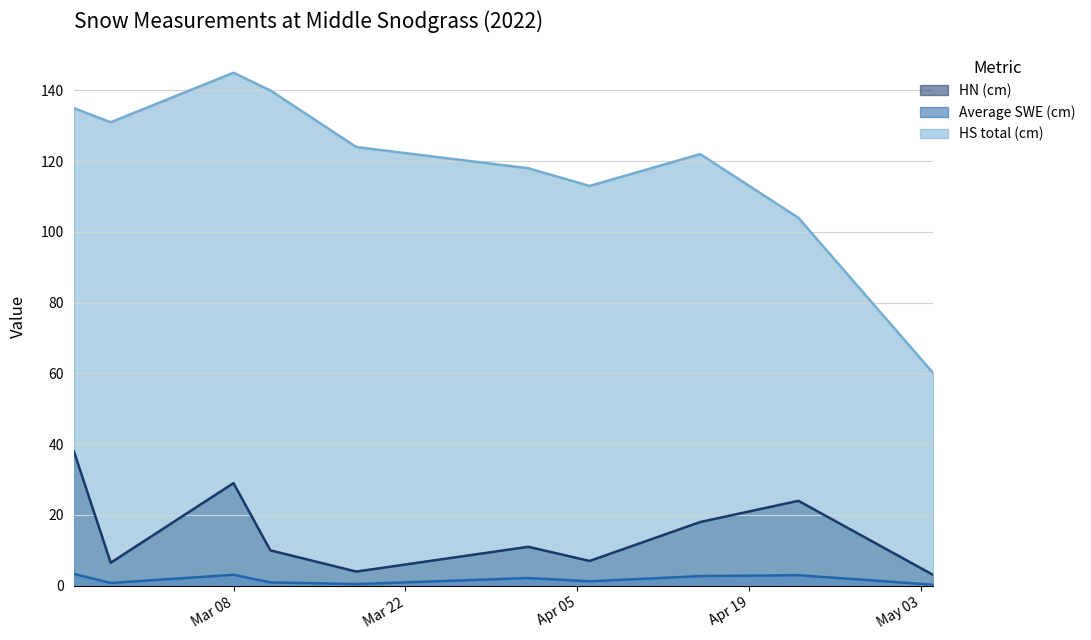

True or false: HS total (cm) and Average SWE (cm) intersect in this chart.

False